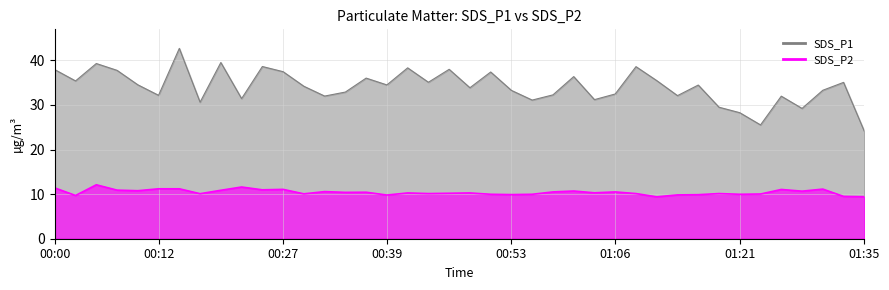

Is it true that SDS_P1 equals 59.2 at 01:31?

False